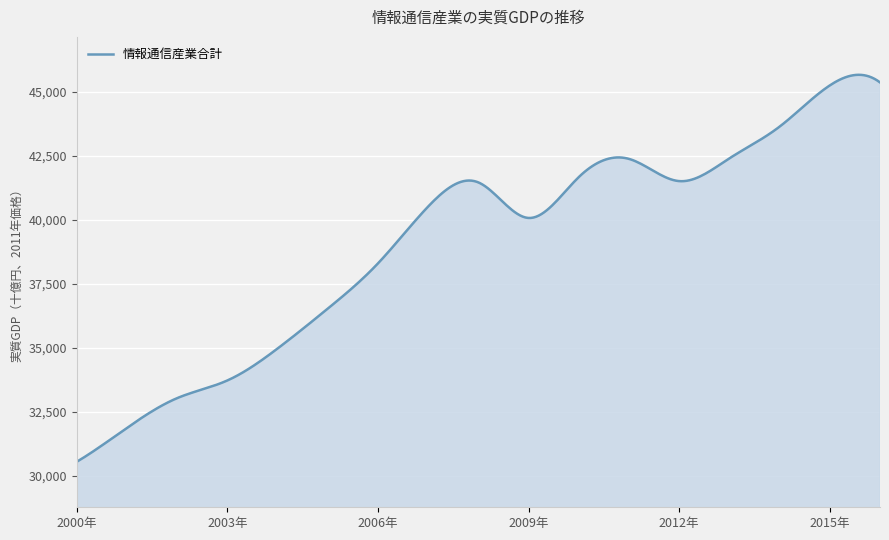

How many categories are shown in the chart?

300